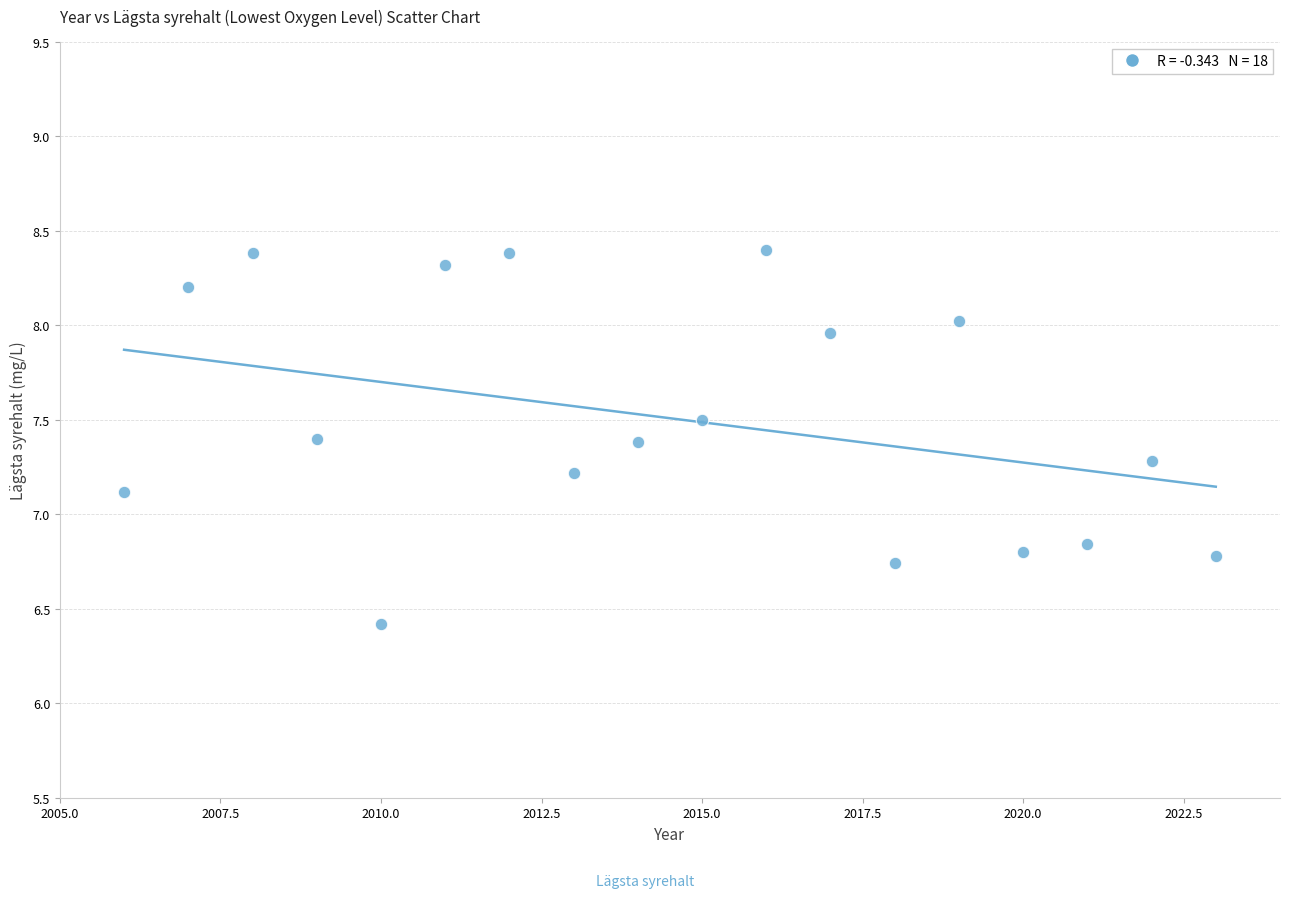

What is the range of X values (max minus min)?

17.0